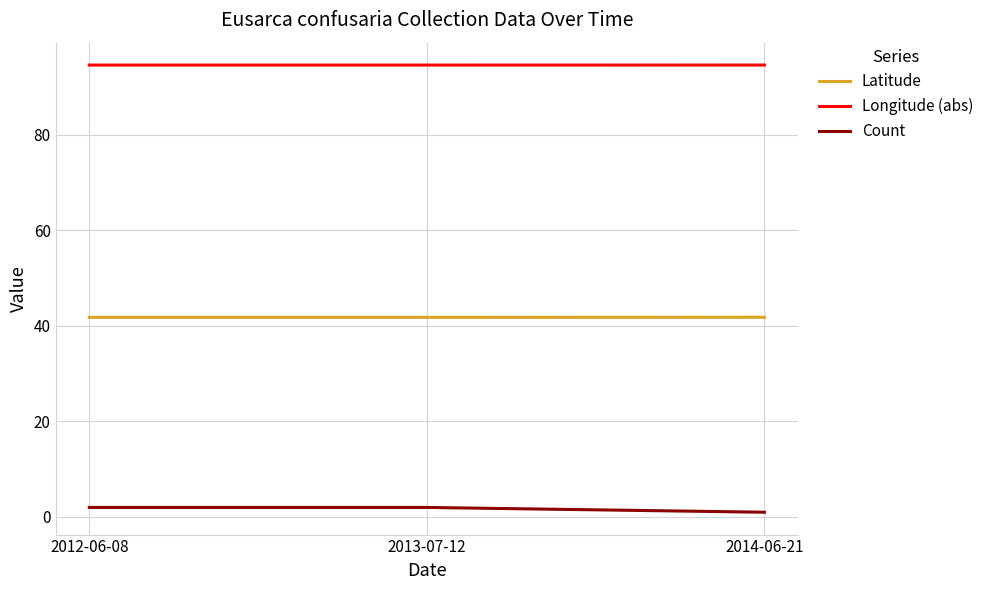

What are all the series names shown in the legend?

Latitude, Longitude (abs), Count